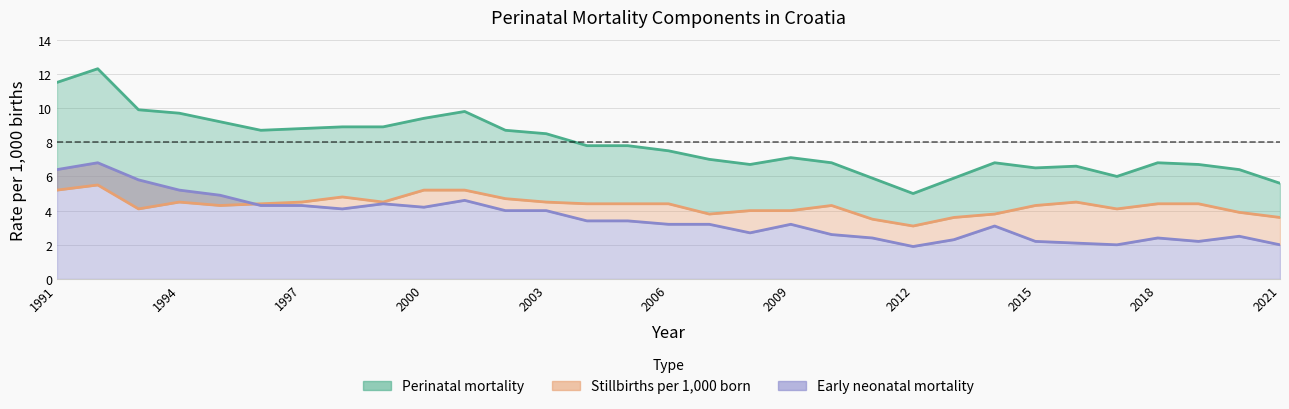

What is the lowest value of the Early neonatal mortality series?

1.9